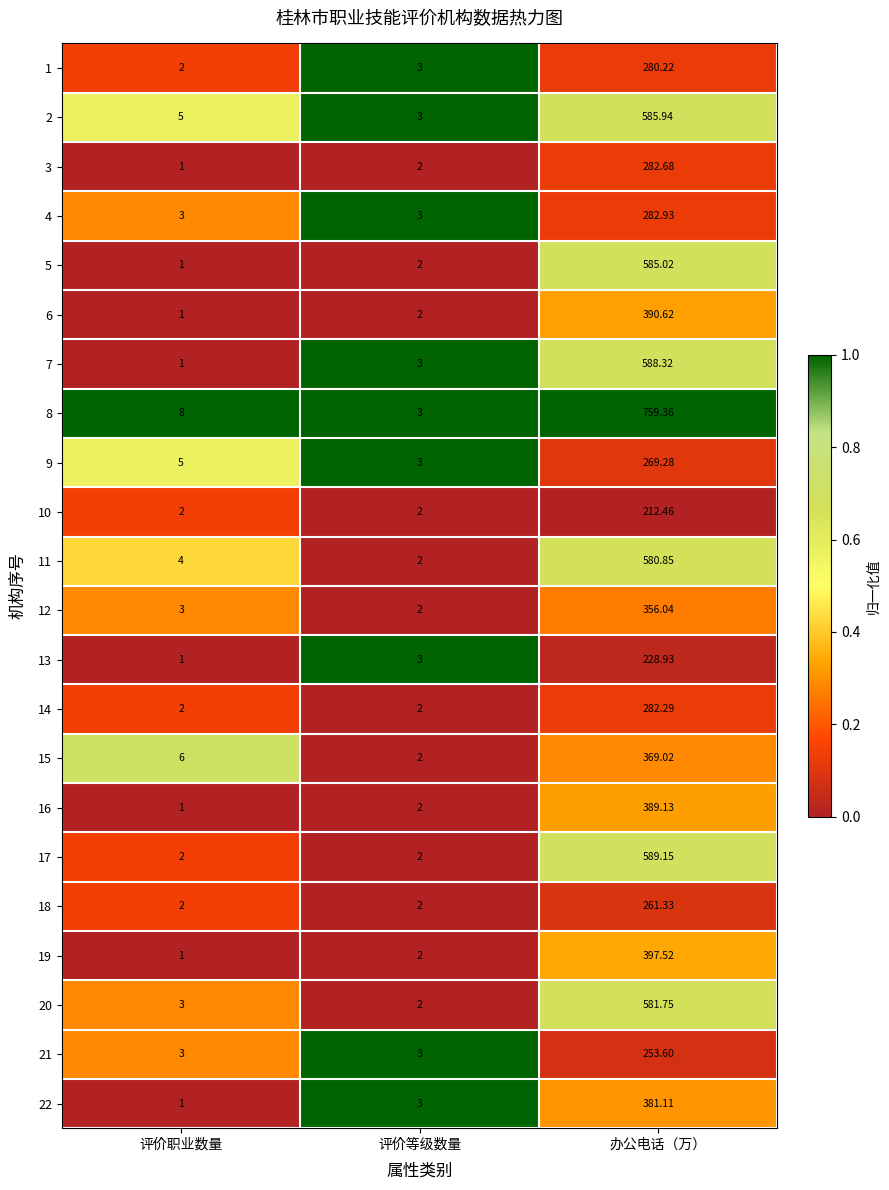

Which category has the lowest value across all series?

评价职业数量